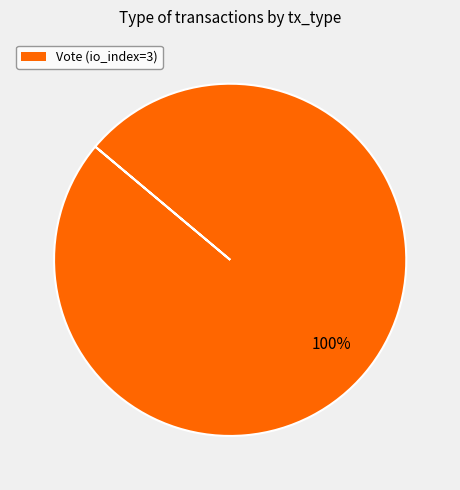

Does any single category account for the majority?

Yes